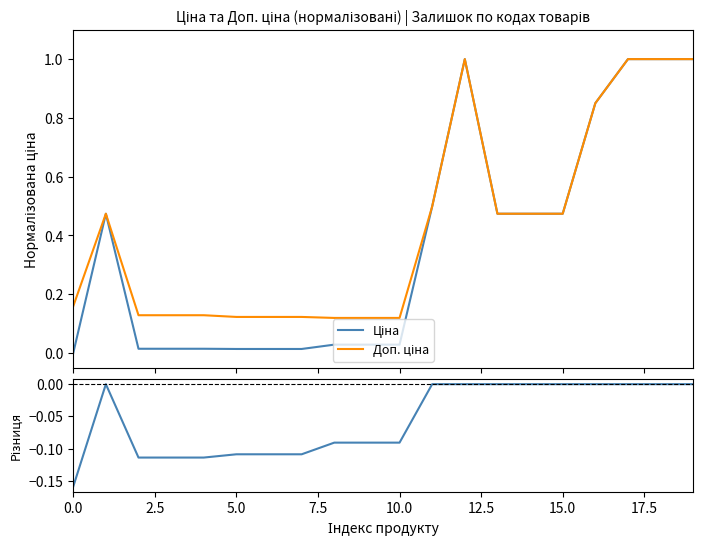

What is the label of the 4th point from the right?

16